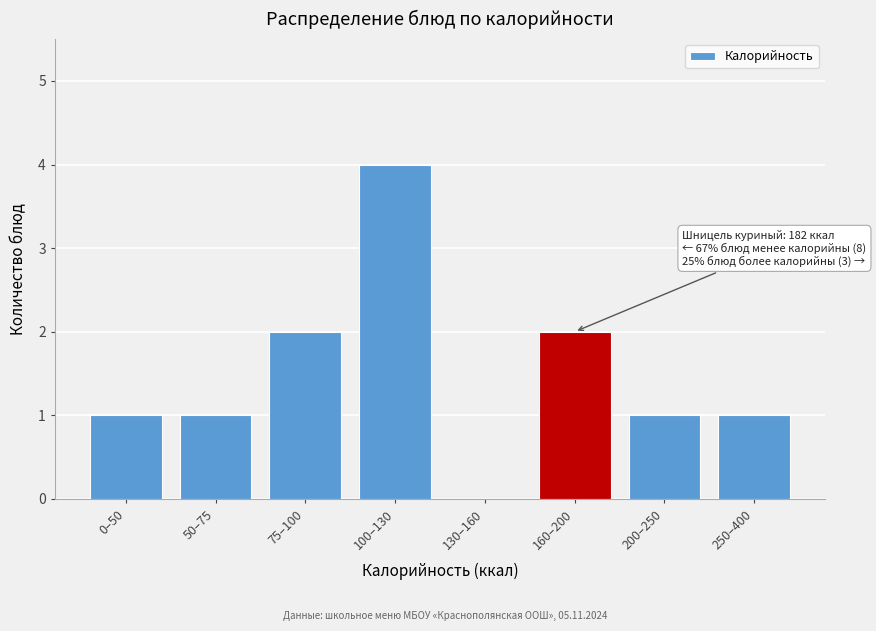

Reading left to right, list all the values displayed in this chart.

0–50=1	50–75=1	75–100=2	100–130=4	130–160=0	160–200=2	200–250=1	250–400=1